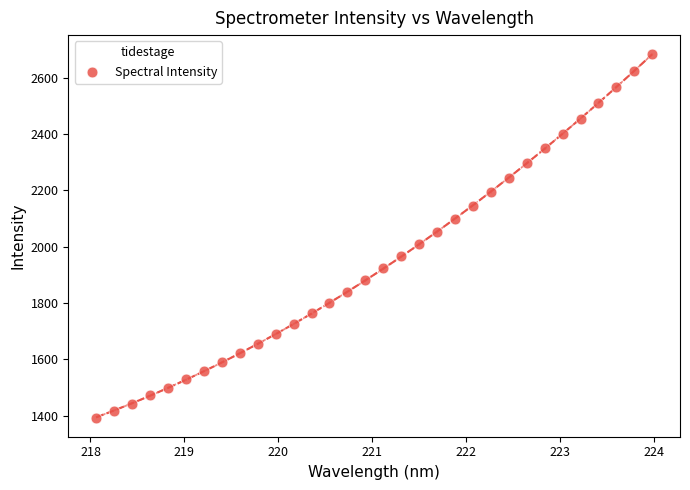

What is the range of X values (max minus min)?

5.9